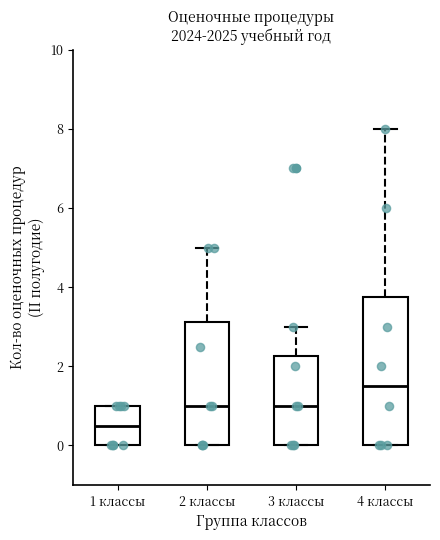

Which box is the tallest, from its lower edge to its upper edge?

4 классы